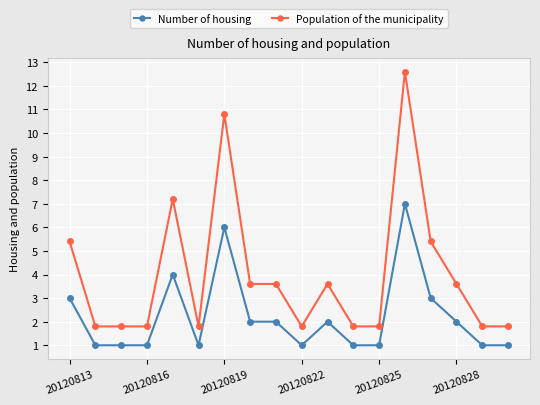

What is the sum of all Population of the municipality values?

72.0